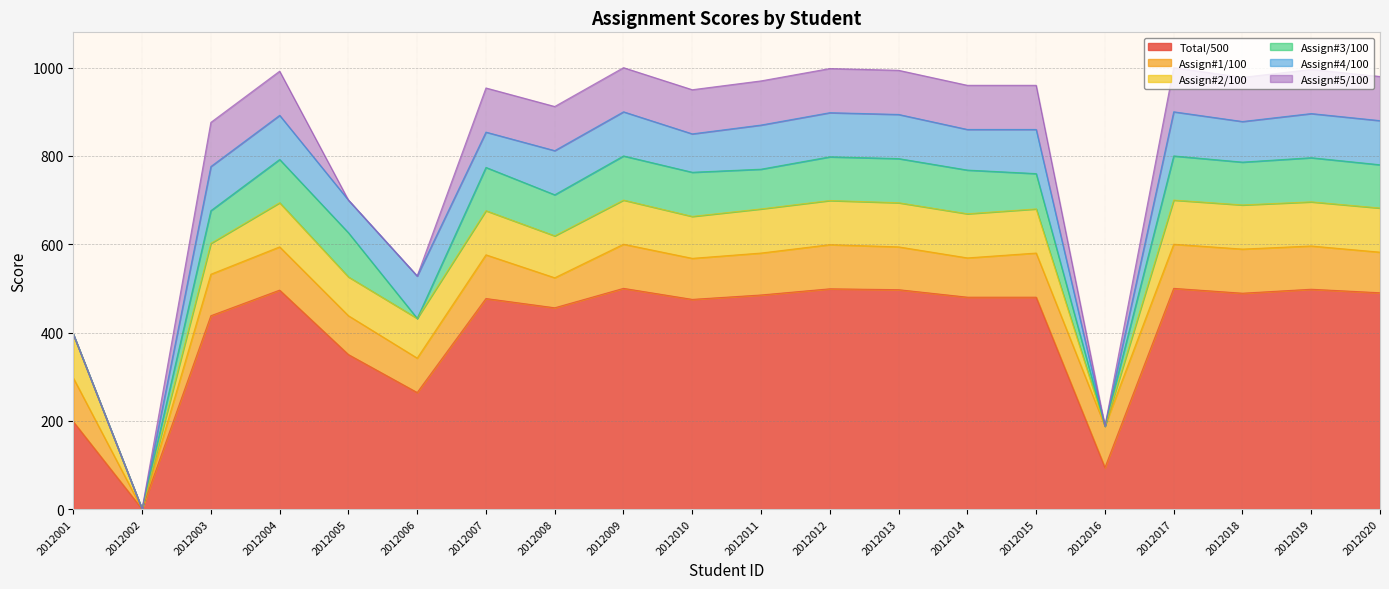

What are all the series names shown in the legend?

Total/500, Assign#1/100, Assign#2/100, Assign#3/100, Assign#4/100, Assign#5/100